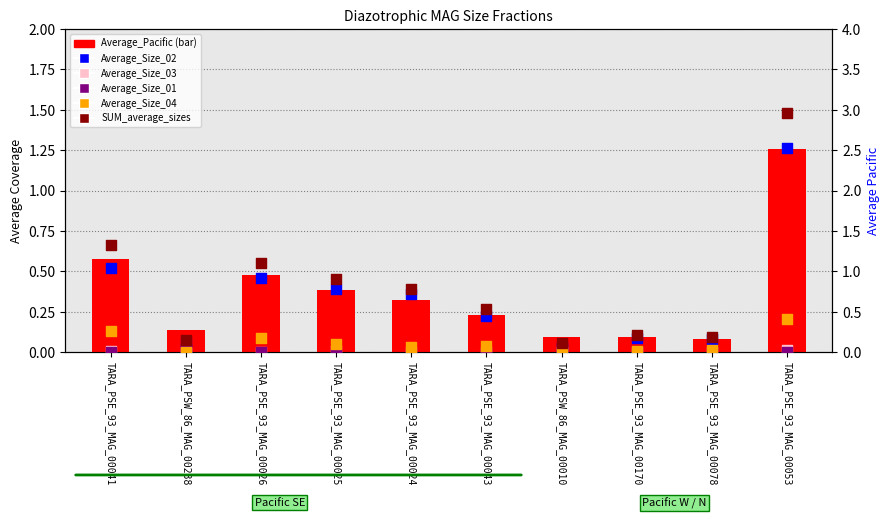

Which series has the largest total across all categories?

SUM_average_sizes